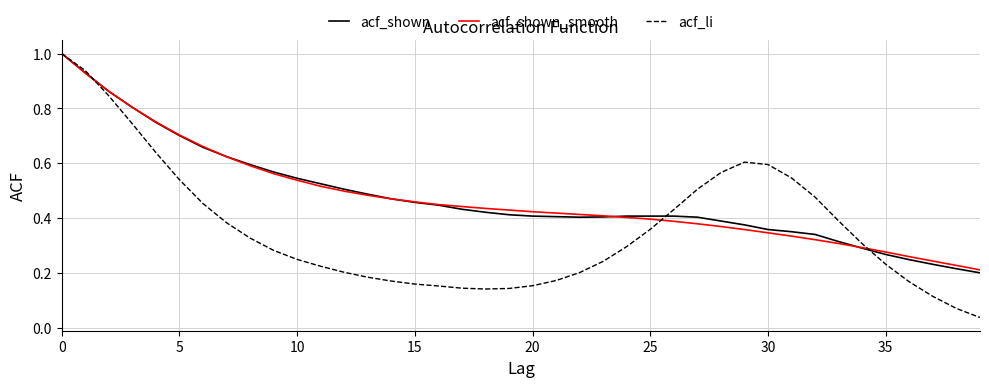

What is the greatest value displayed?

1.0